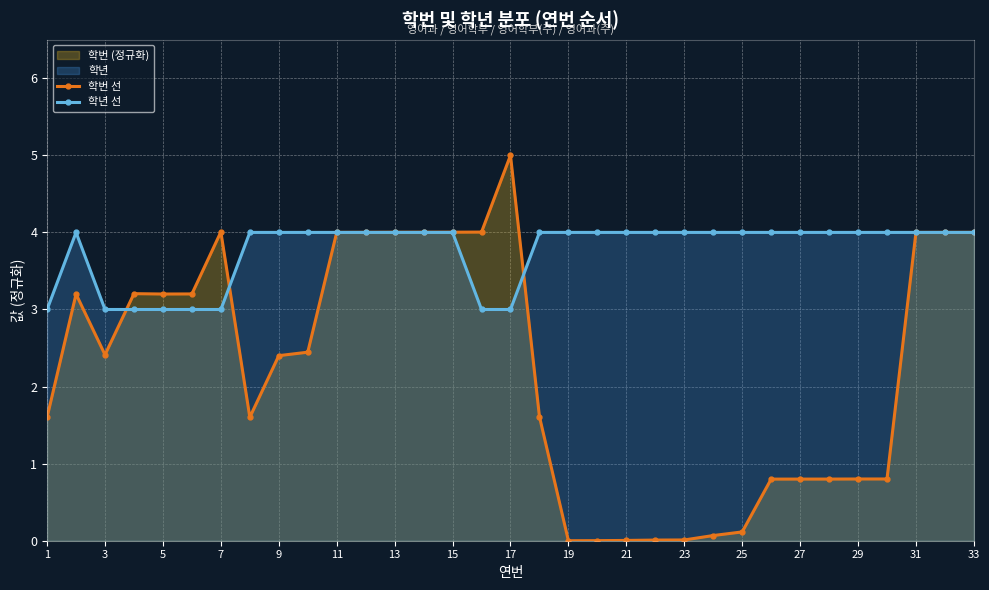

How many values in the 학번 선 series are below 2?

15